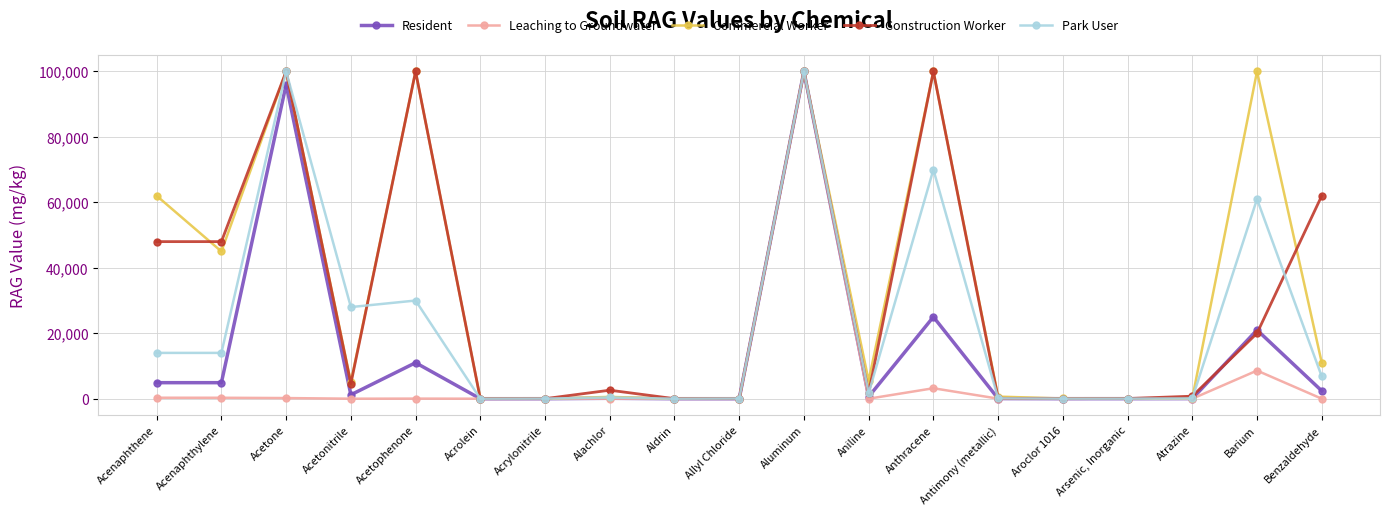

True or false: Commercial Worker has more than 1 interior local peaks.

True